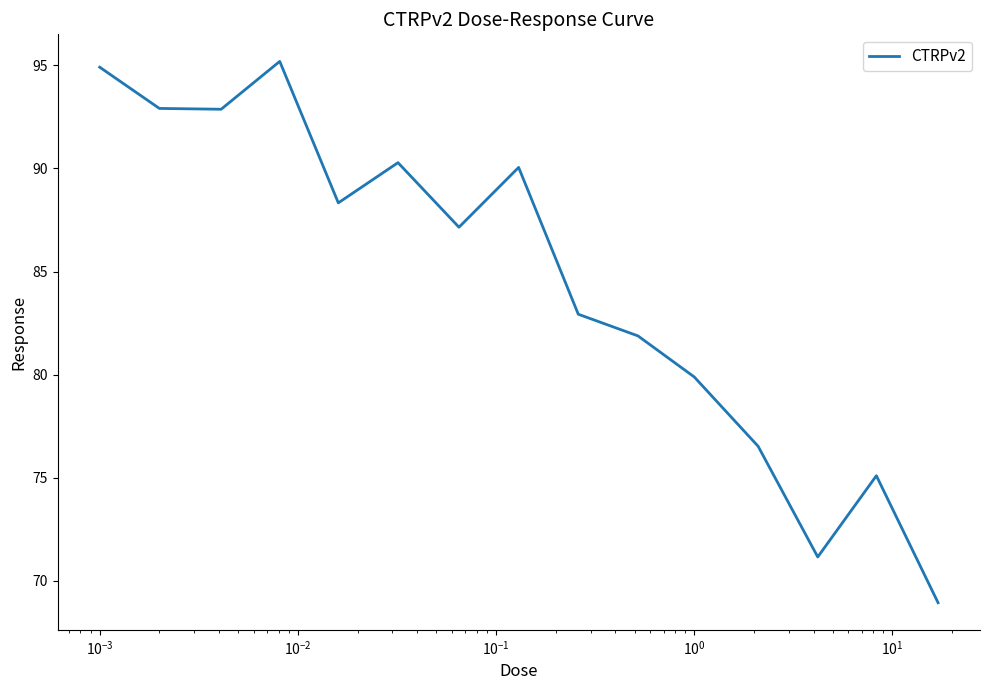

What is the minimum value shown in the chart?

68.9